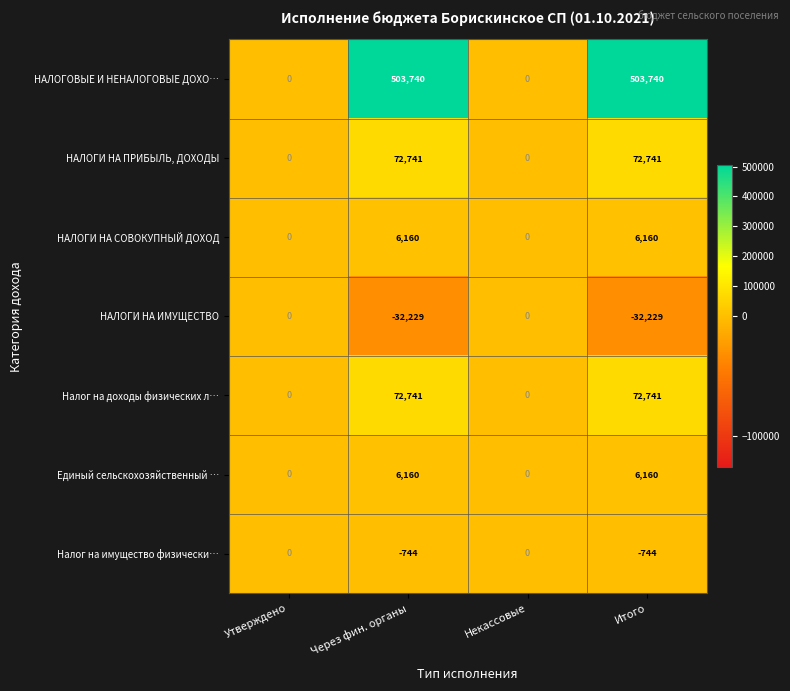

At how many categories does at least one series exceed 318017?

2